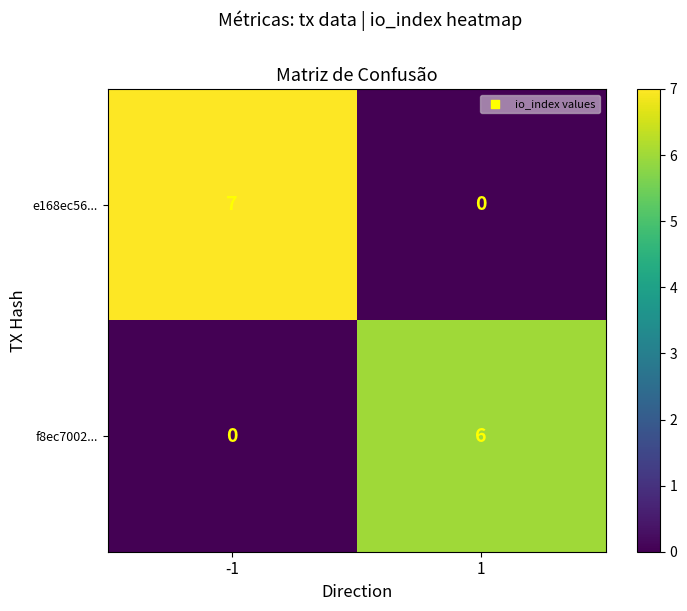

Reading left to right, list all the values displayed in this chart.

e168ec56...: -1=7	1=0
f8ec7002...: -1=0	1=6